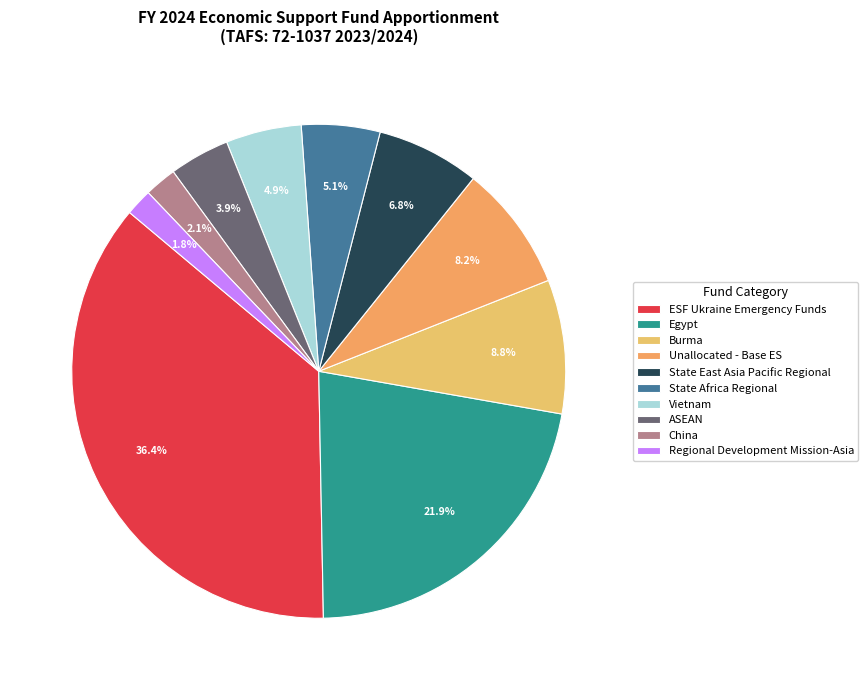

To the nearest percent, what is the combined percentage of ASEAN and Regional Development Mission-Asia?

6%